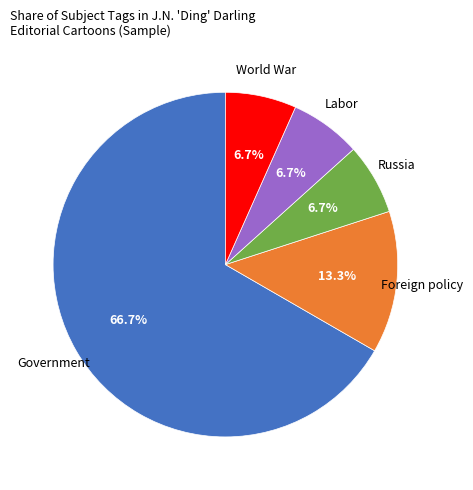

Is there any slice that represents more than half of the pie?

Yes